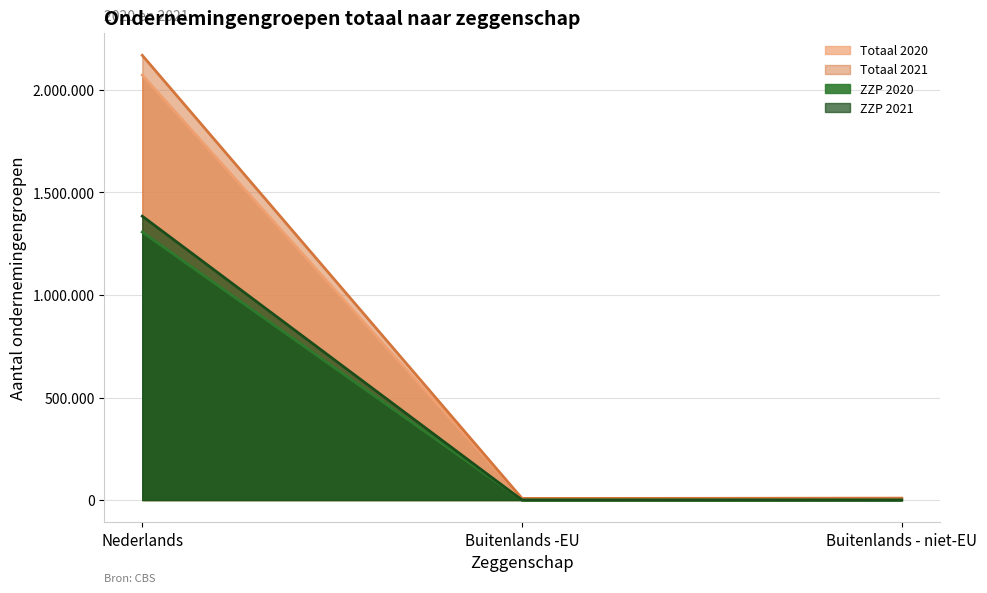

At which category does the chart reach its peak across all series?

Nederlands